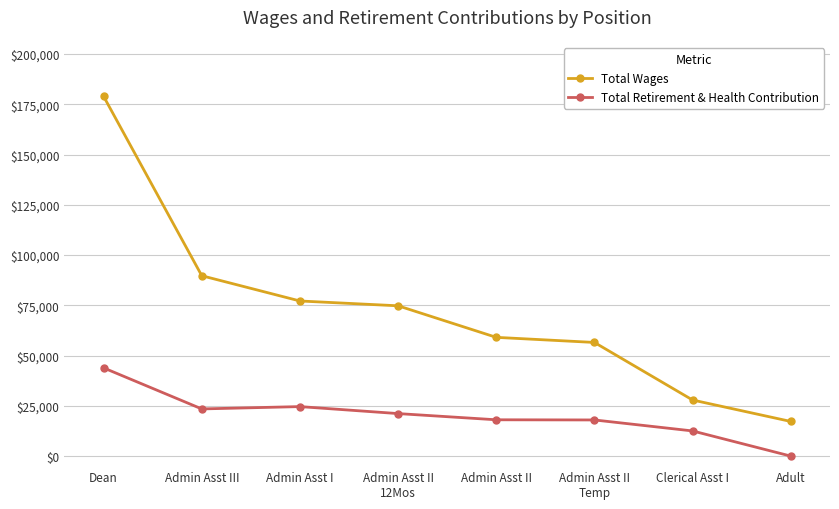

What is the label of the 8th point from the right?

Dean